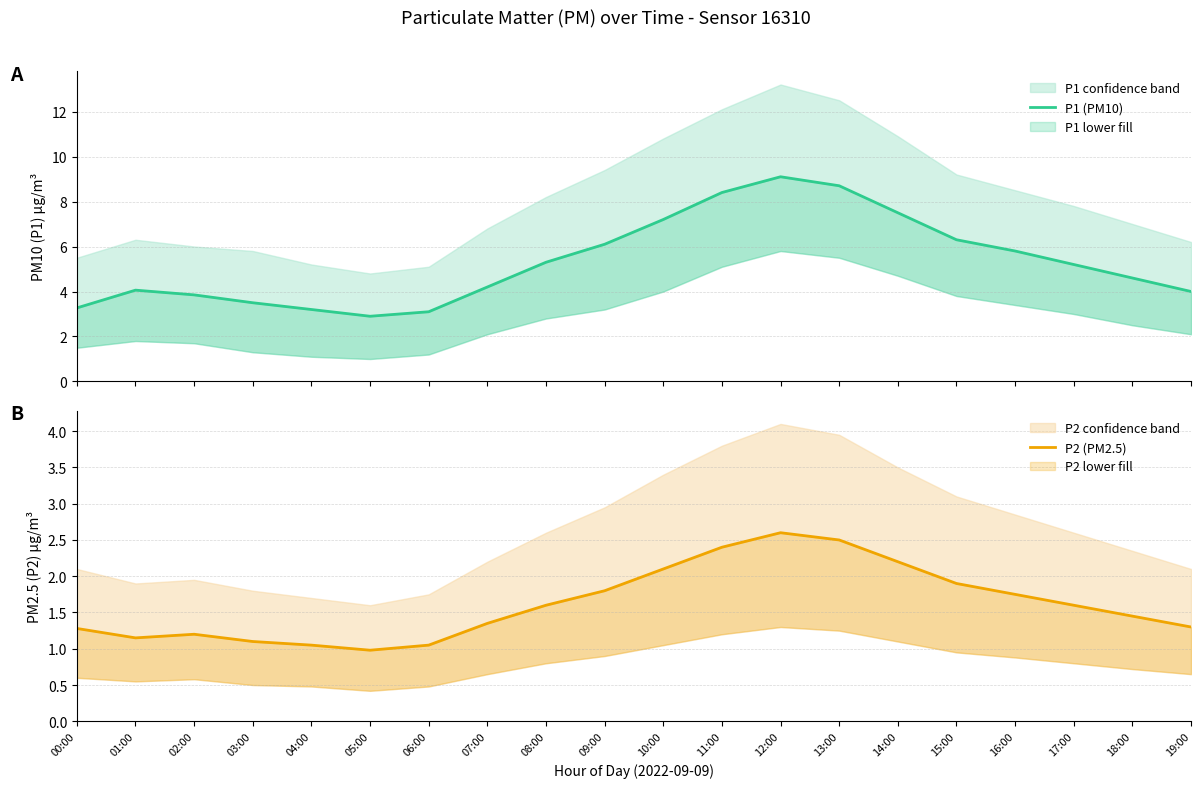

At which label is P1 (PM10) closest to 6?

09:00